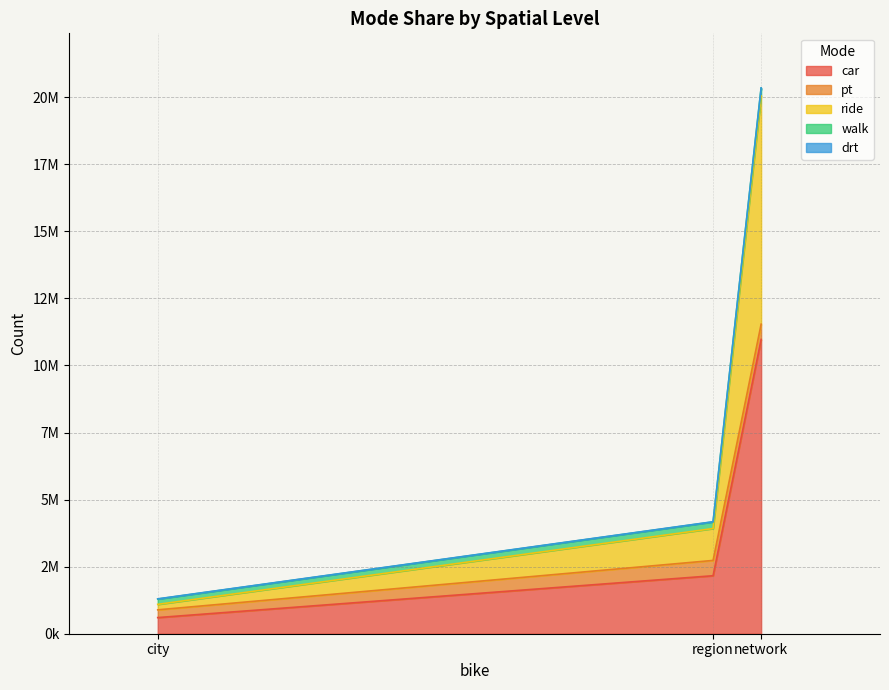

Which label corresponds to the largest value in the chart?

network